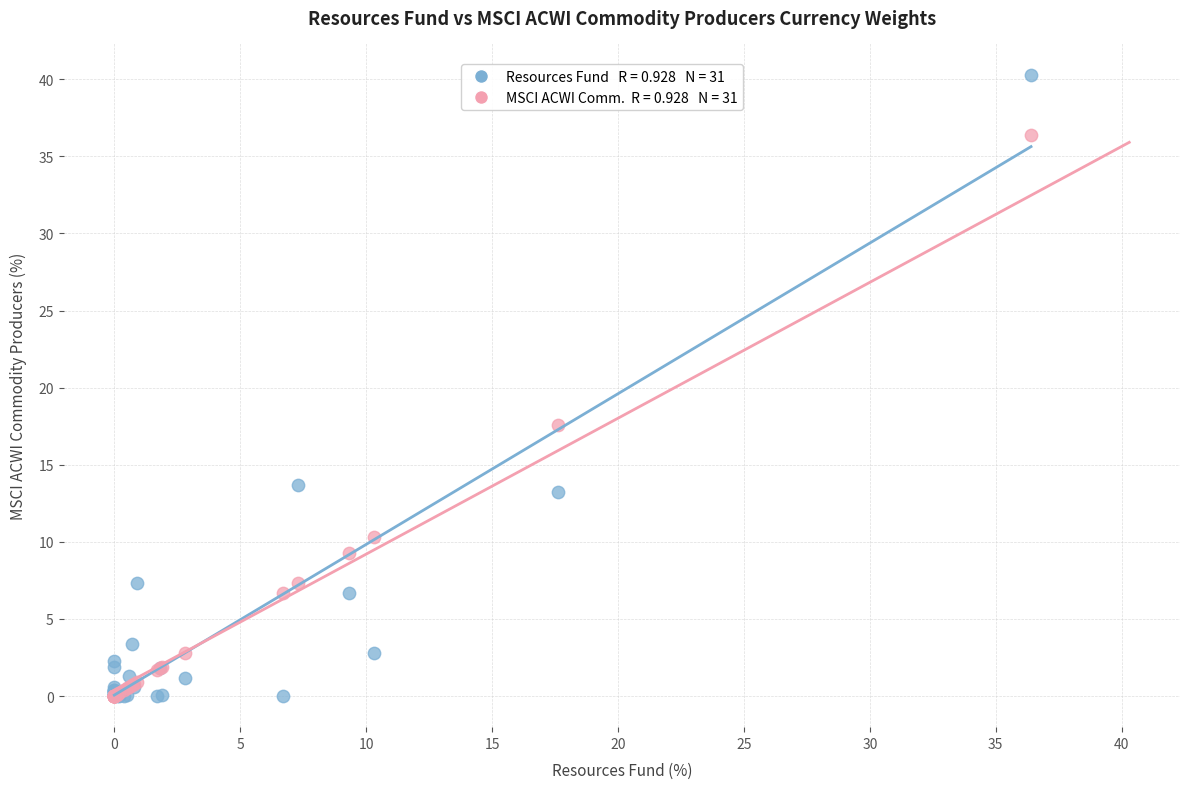

Across all series, what Y value is closest to 20?

17.6